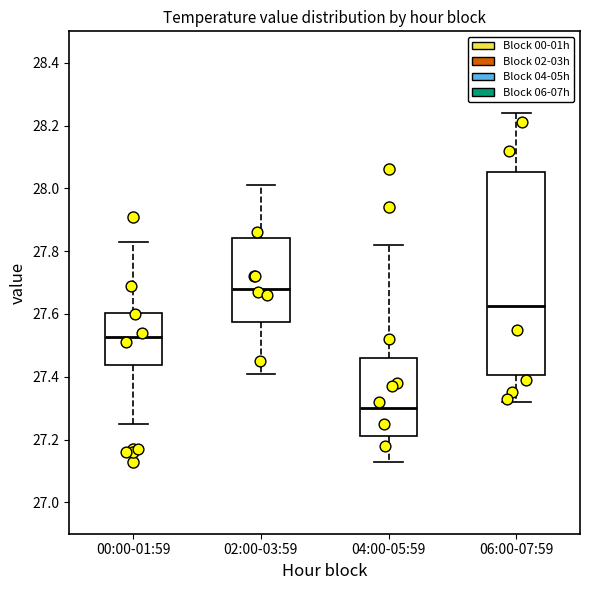

Which box's median line is the highest?

02:00-03:59